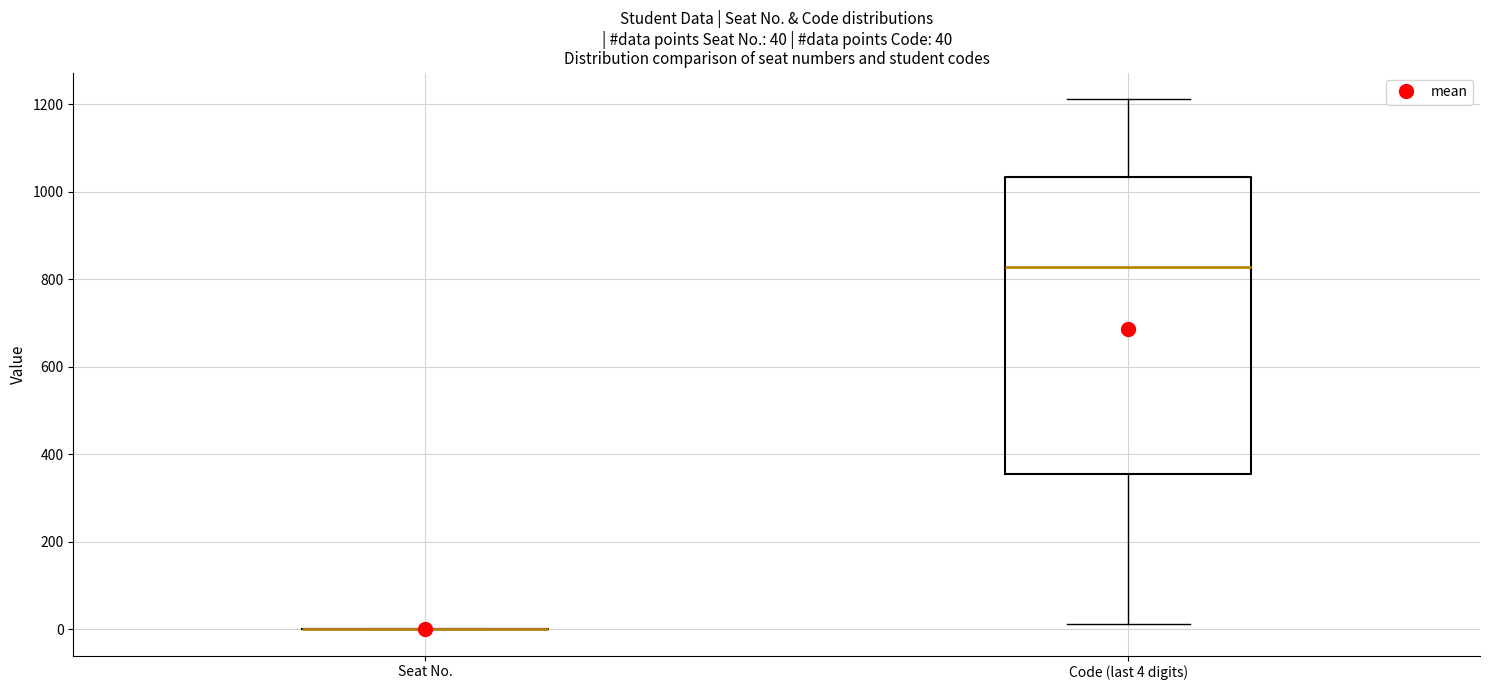

Which box is the tallest, from its lower edge to its upper edge?

Code (last 4 digits)